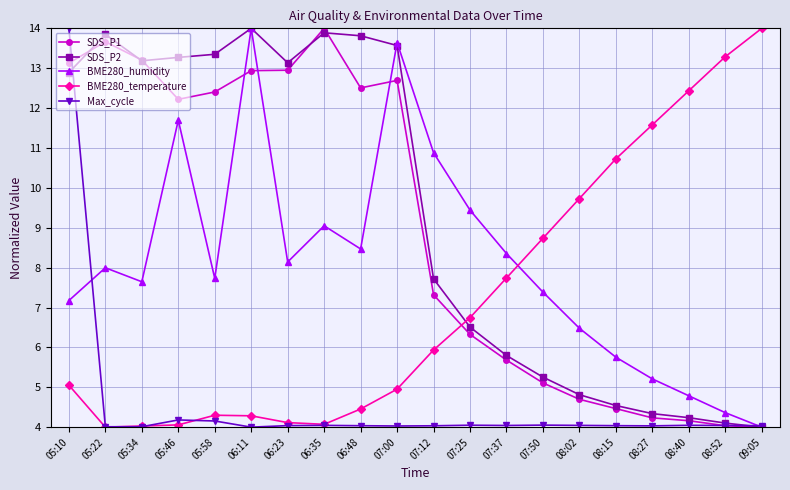

Which category has the lowest value in the SDS_P2 series?

09:05